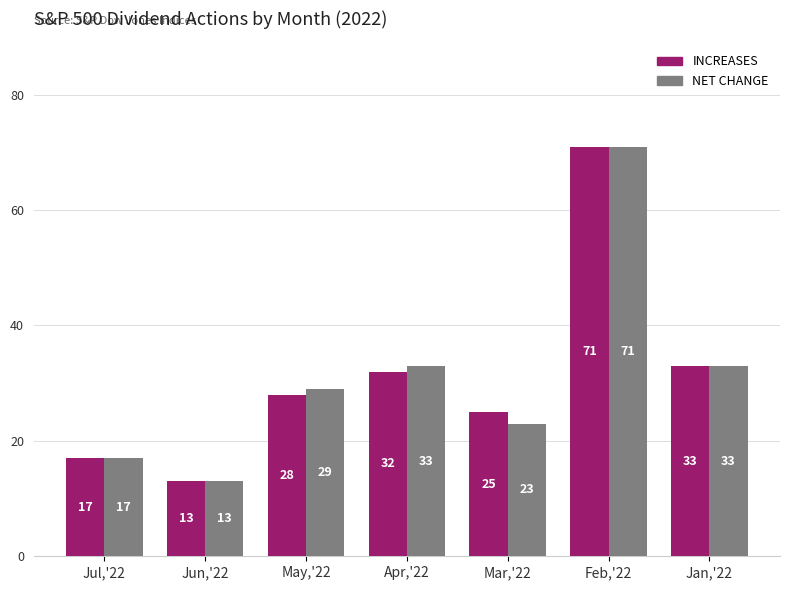

List the labels in order of INCREASES value, largest first.

Feb,'22, Jan,'22, Apr,'22, May,'22, Mar,'22, Jul,'22, Jun,'22